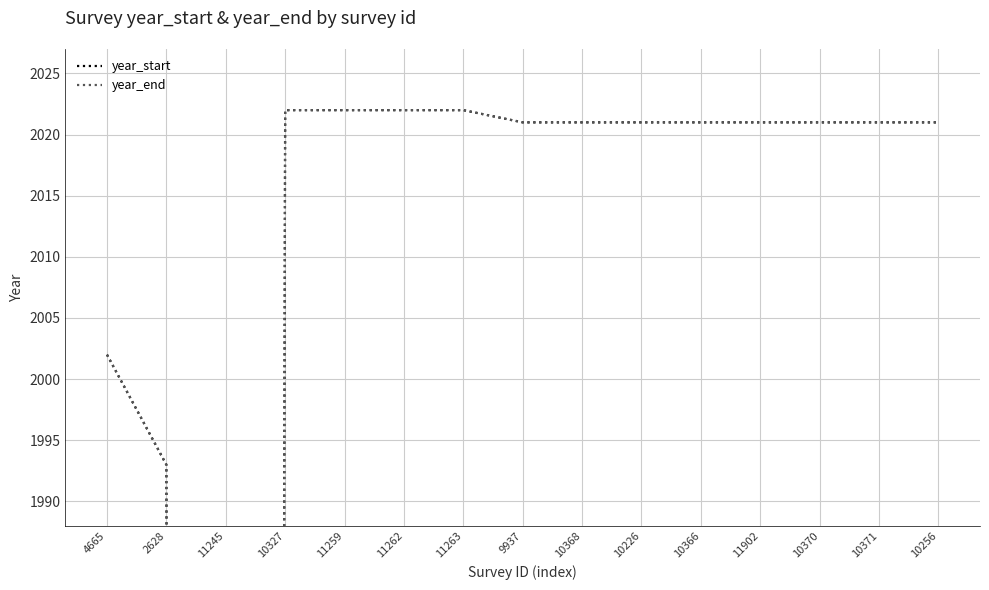

Reading left to right, transcribe all the data shown in this chart.

year_start: 2002	1993	0	2022	2022	2022	2022	2021	2021	2021	2021	2021	2021	2021	2021
year_end: 2002	1993	0	2022	2022	2022	2022	2021	2021	2021	2021	2021	2021	2021	2021